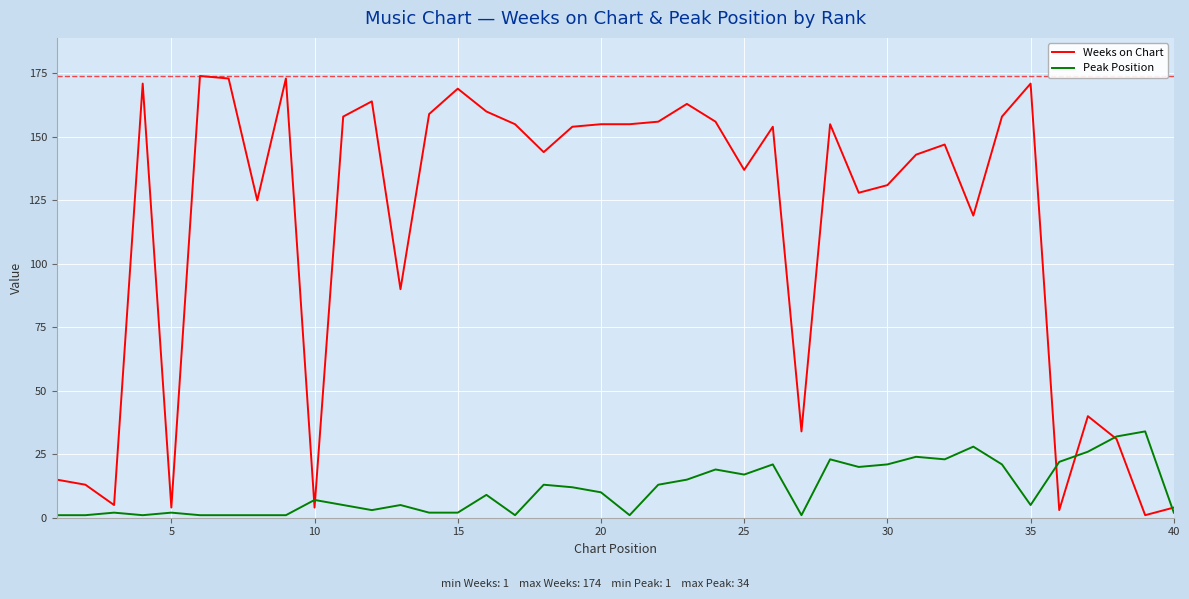

Which series has the widest spread of values?

Weeks on Chart